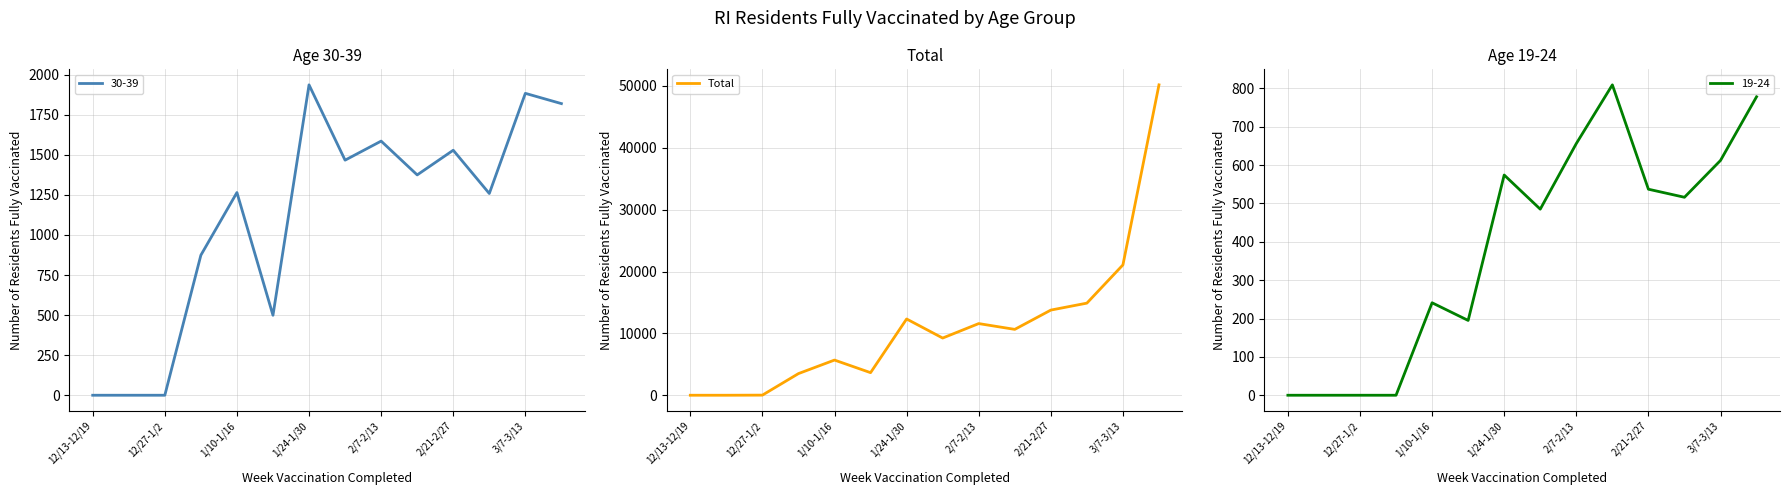

The value of Total at 2/21-2/27 is 13768. True or false?

True